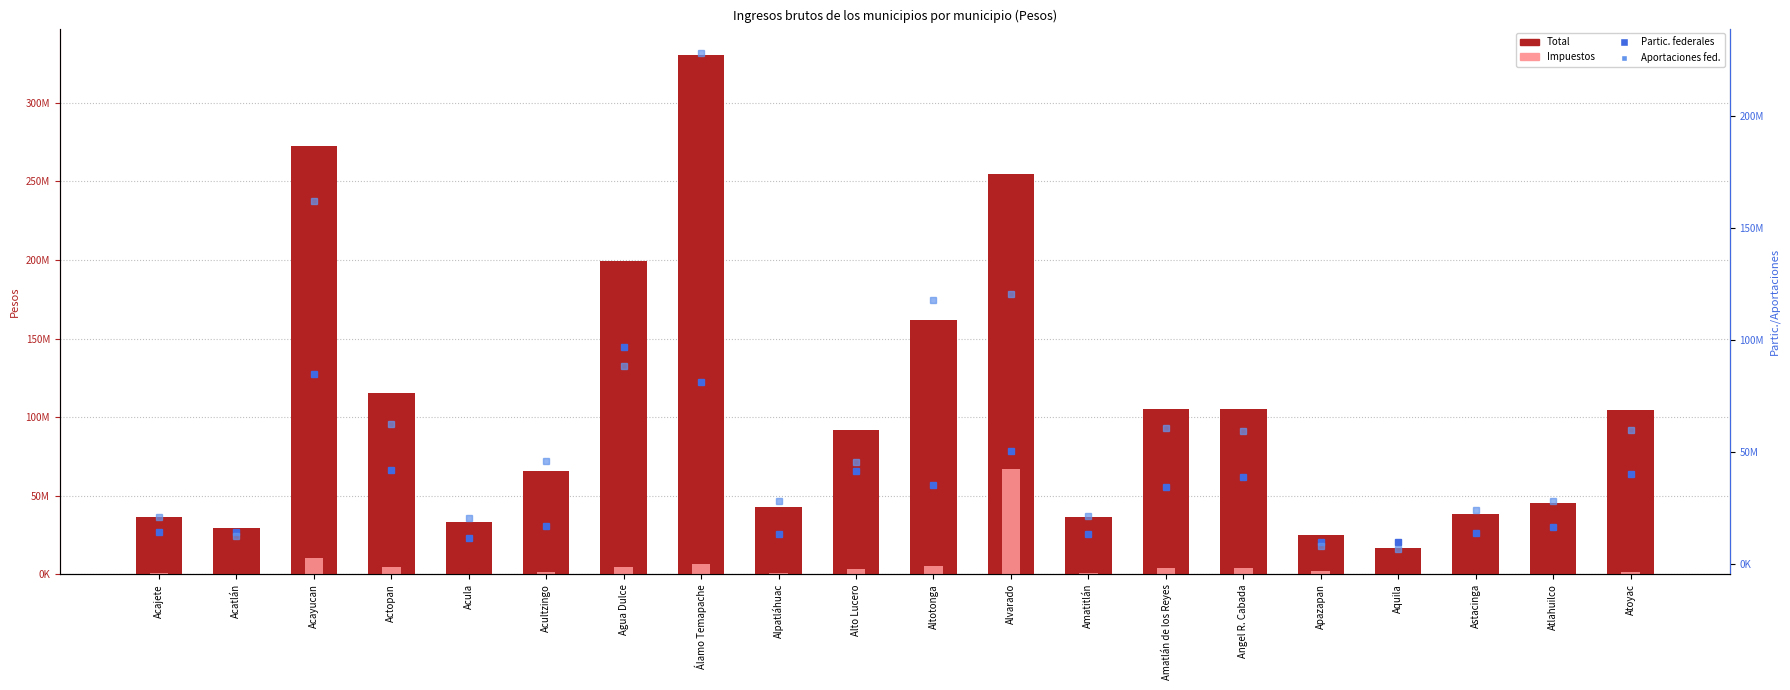

What is the difference between the maximum and second lowest values in the Partic. federales series?

87007031